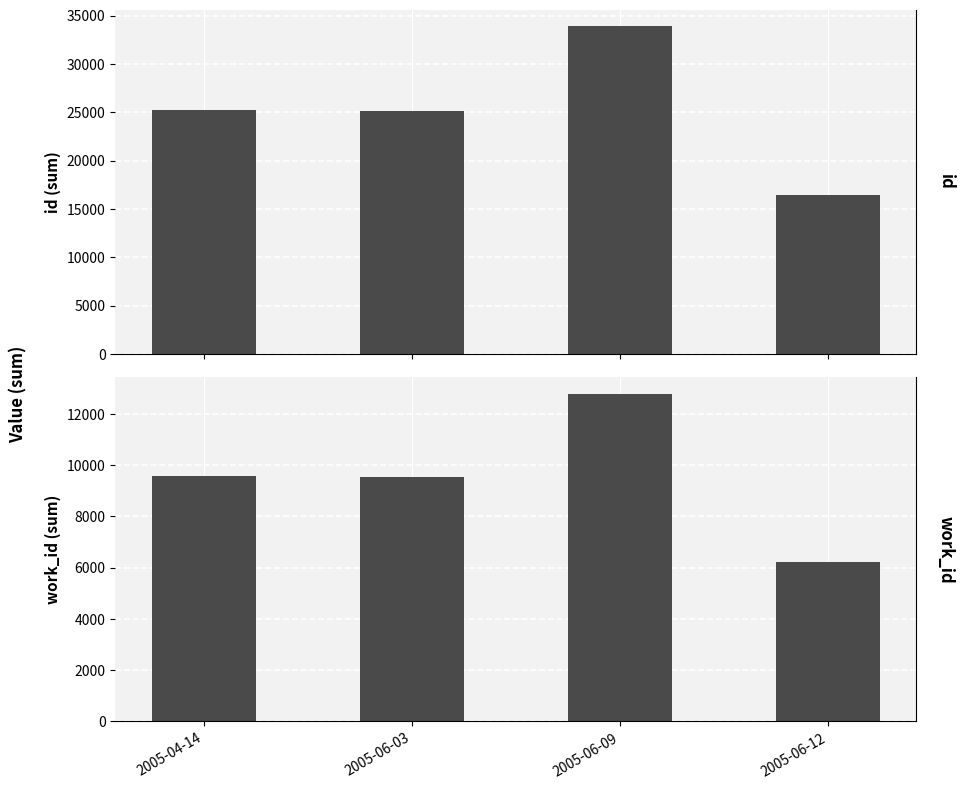

At which label does id reach its peak?

2005-06-09